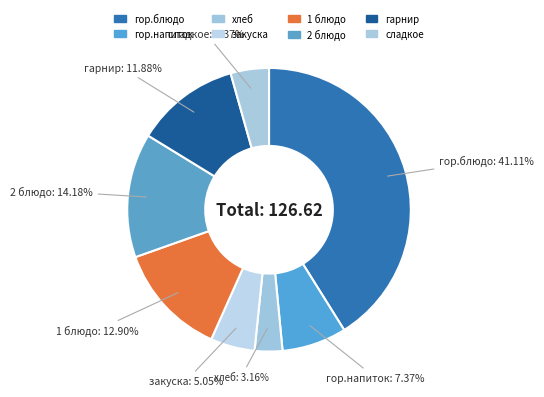

Is it true that хлеб is 1% of the pie?

False